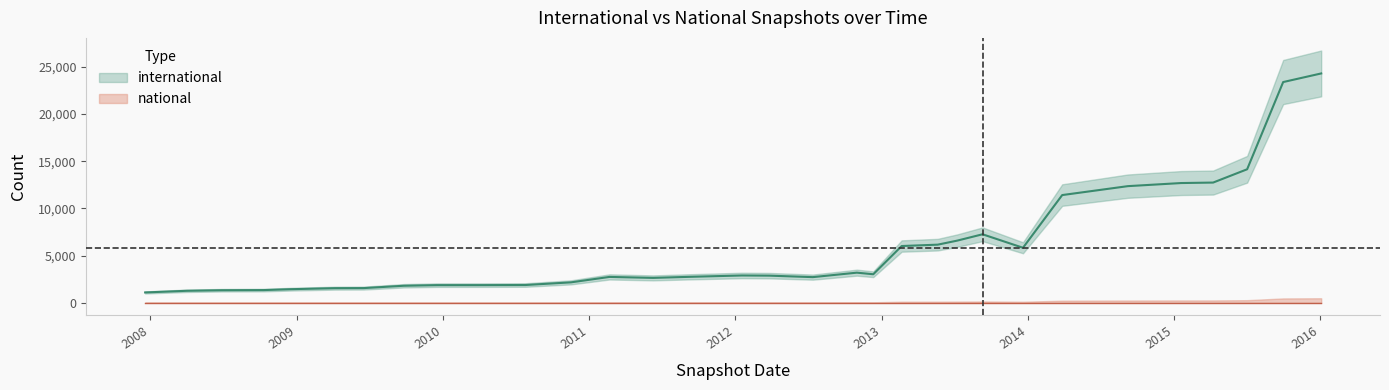

How many lines are shown in the chart?

2